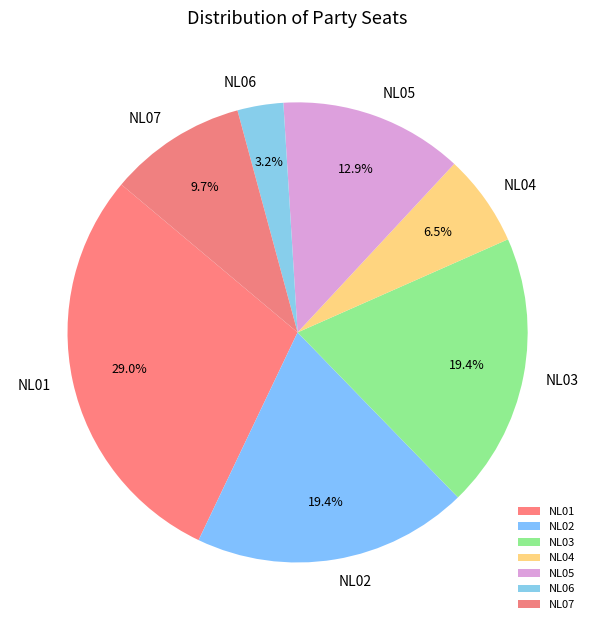

Combined, do NL06 and NL03 account for over 50%?

No